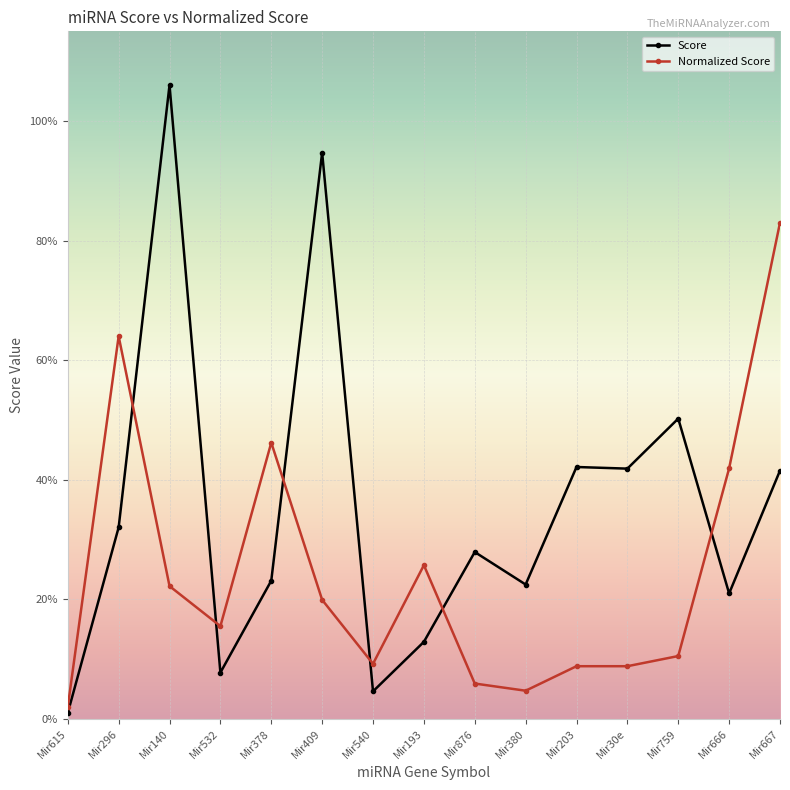

What is the label of the 5th point from the right?

Mir203